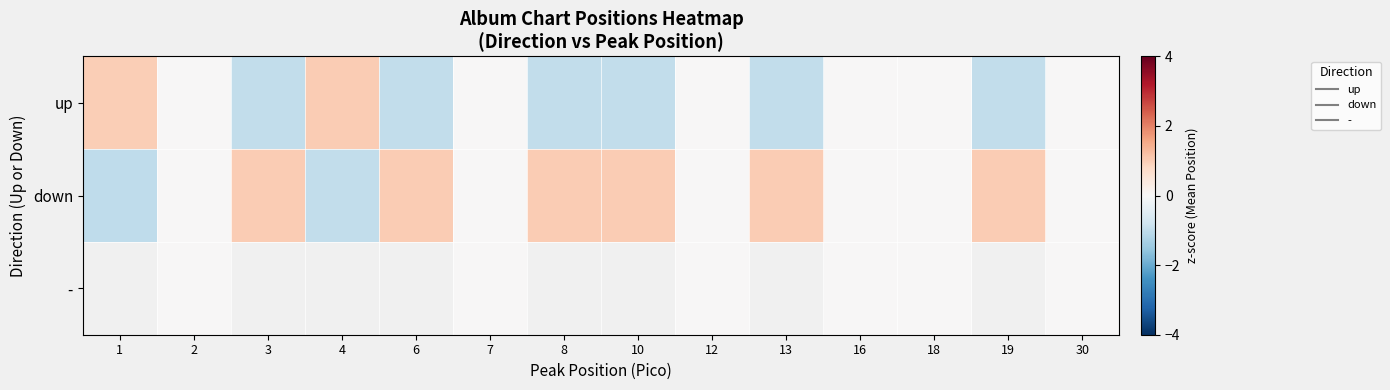

The value of up at 16 is 0.0. True or false?

True